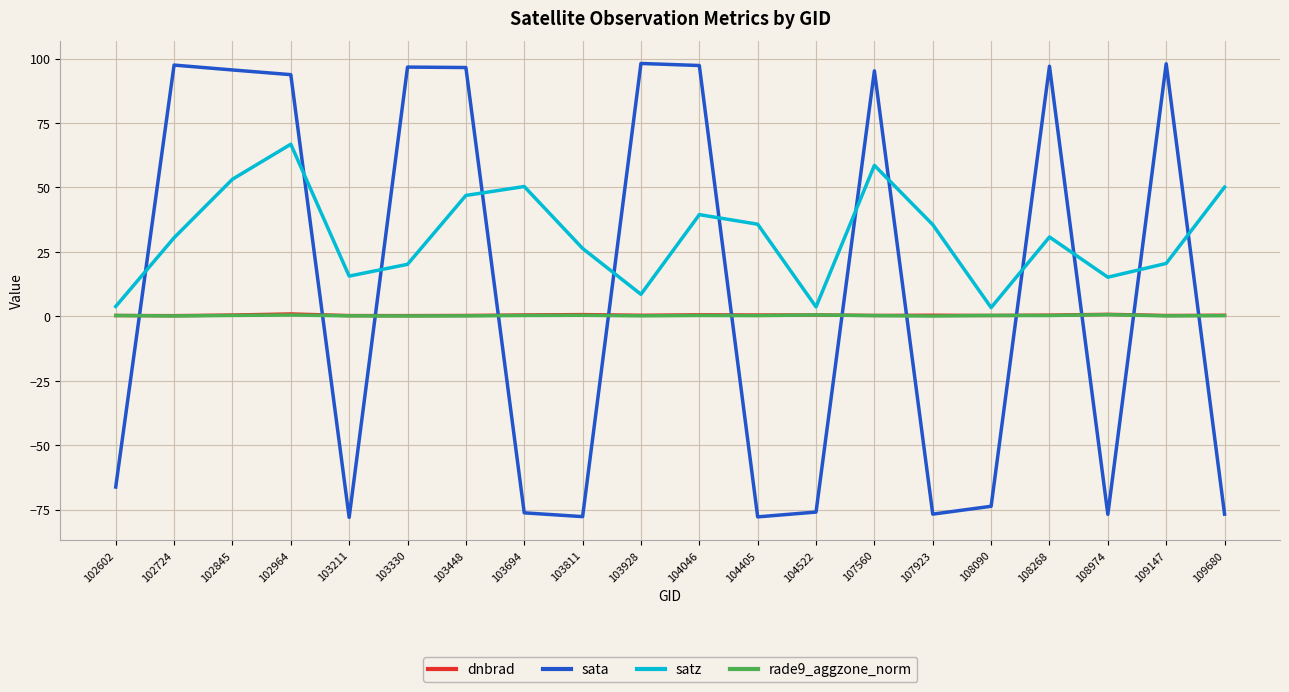

Which series has the largest range (max minus min)?

sata